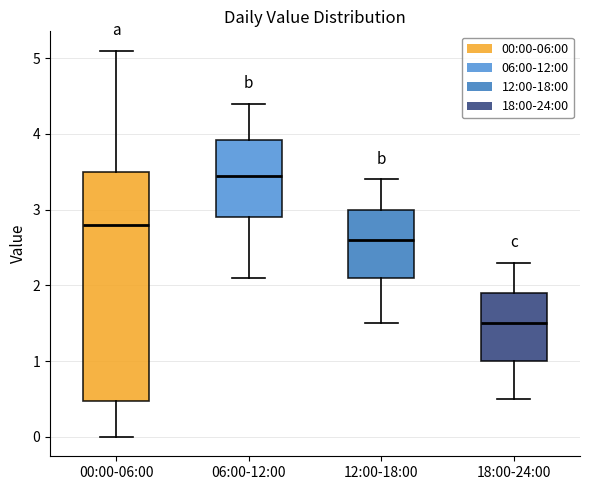

Reading left to right, read every box against the y-axis: the position of its median line, the range the box covers, and the ends of its whiskers. The values are not printed on the chart, so give them approximately, as read against the axis.

00:00-06:00: median 2.8, box 0.5 to 3.5, whiskers 0.0 to 5.1
06:00-12:00: median 3.5, box 2.9 to 3.9, whiskers 2.1 to 4.4
12:00-18:00: median 2.6, box 2.1 to 3.0, whiskers 1.5 to 3.4
18:00-24:00: median 1.5, box 1.0 to 1.9, whiskers 0.5 to 2.3